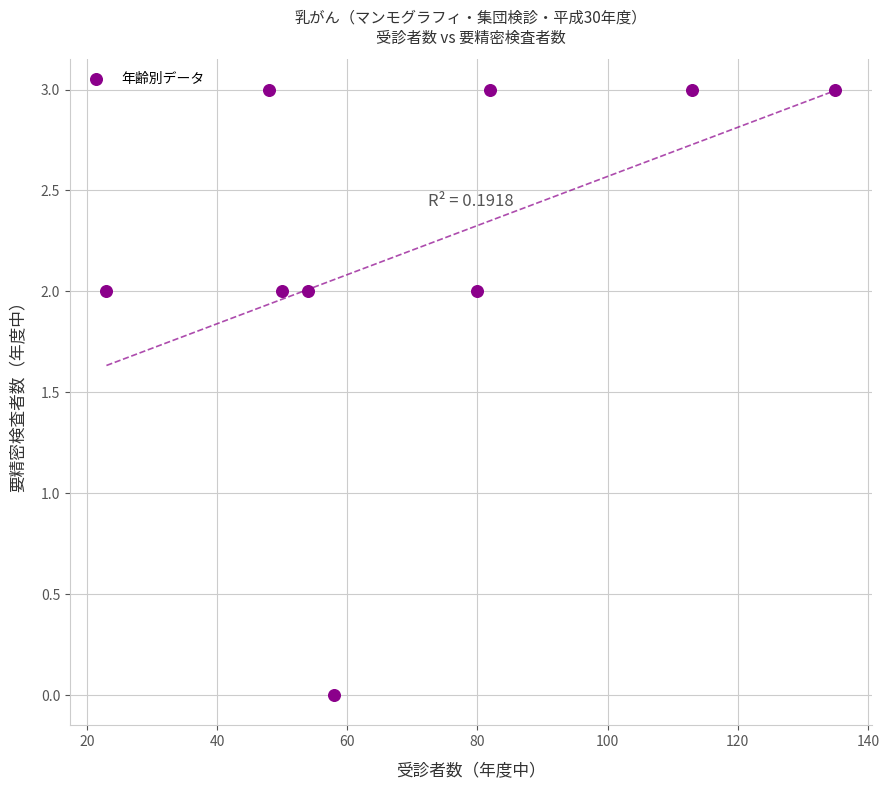

What is the range of Y values (max minus min)?

3